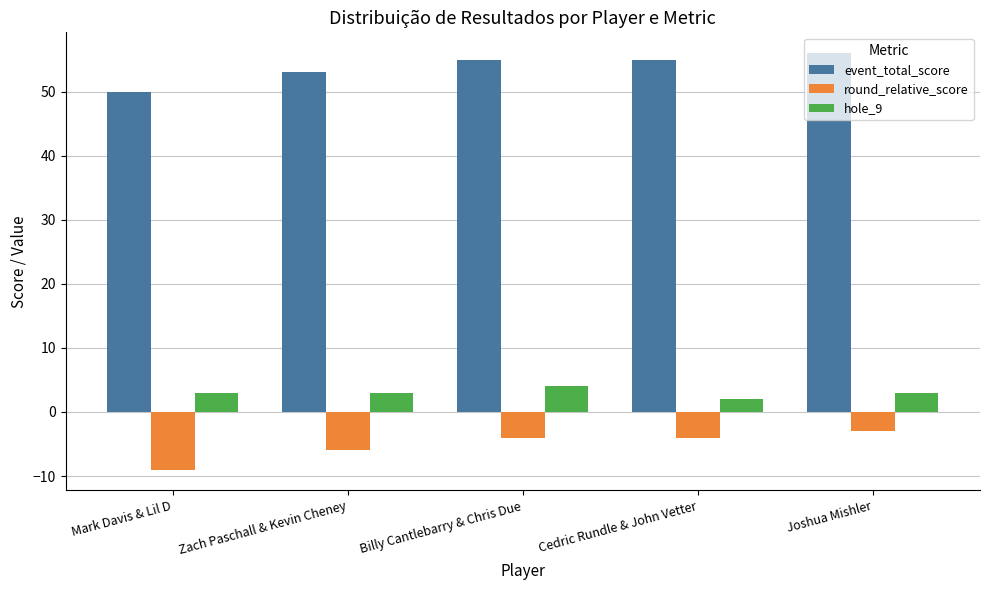

What are all the series names shown in the legend?

event_total_score, round_relative_score, hole_9